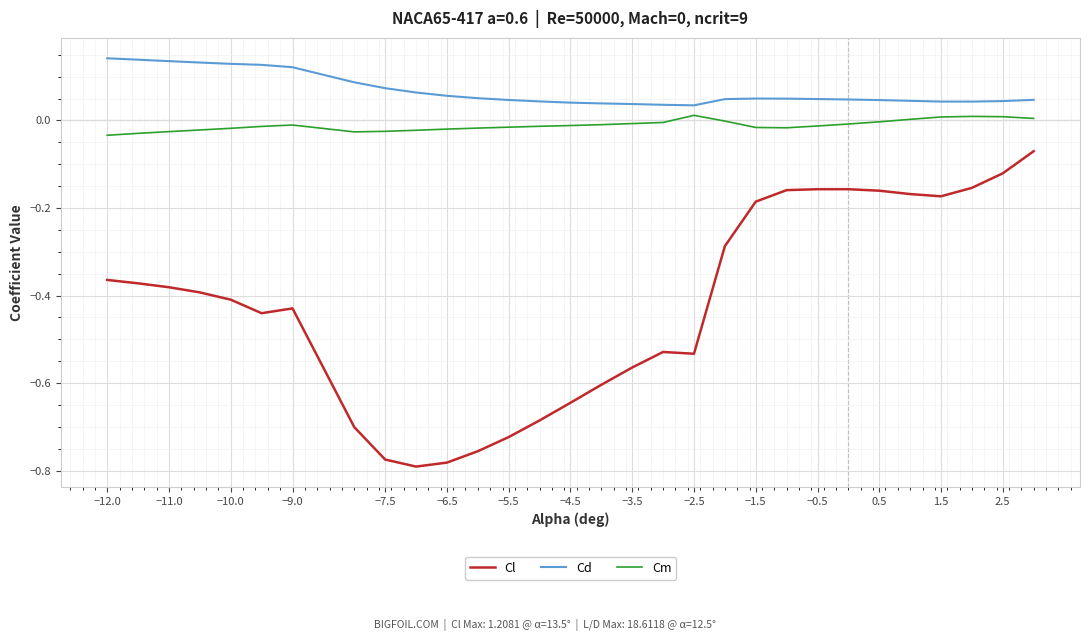

How many lines are shown in the chart?

3